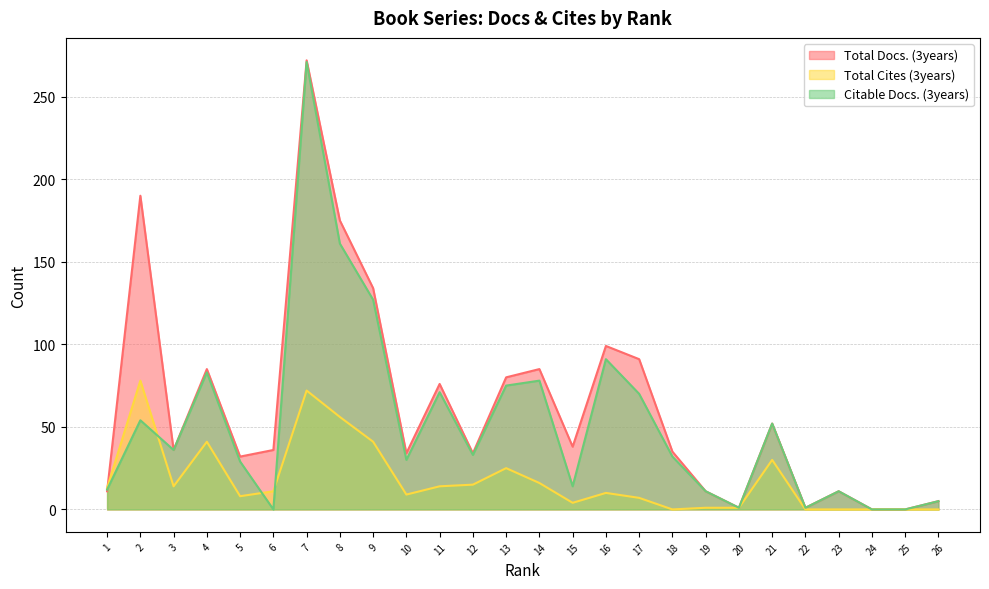

Reading right to left, what are all the values shown in this chart?

Total Docs. (3years): 26=5	25=0	24=0	23=11	22=1	21=52	20=1	19=11	18=35	17=91	16=99	15=38	14=85	13=80	12=34	11=76	10=34	9=134	8=175	7=272	6=36	5=32	4=85	3=36	2=190	1=11
Total Cites (3years): 26=0	25=0	24=0	23=0	22=0	21=30	20=1	19=1	18=0	17=7	16=10	15=4	14=16	13=25	12=15	11=14	10=9	9=41	8=56	7=72	6=11	5=8	4=41	3=14	2=78	1=13
Citable Docs. (3years): 26=5	25=0	24=0	23=11	22=1	21=52	20=1	19=11	18=32	17=70	16=91	15=14	14=78	13=75	12=33	11=71	10=30	9=127	8=161	7=271	6=0	5=29	4=83	3=36	2=54	1=12